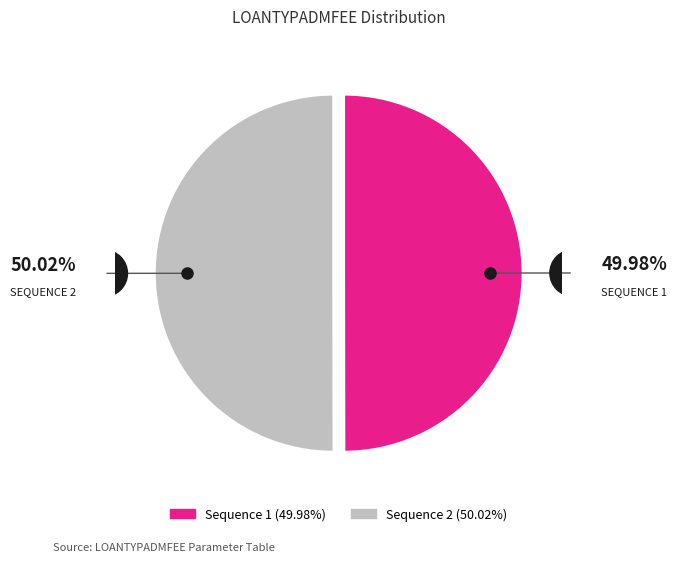

Do Sequence 2 and Sequence 1 together represent more than half of the pie?

Yes